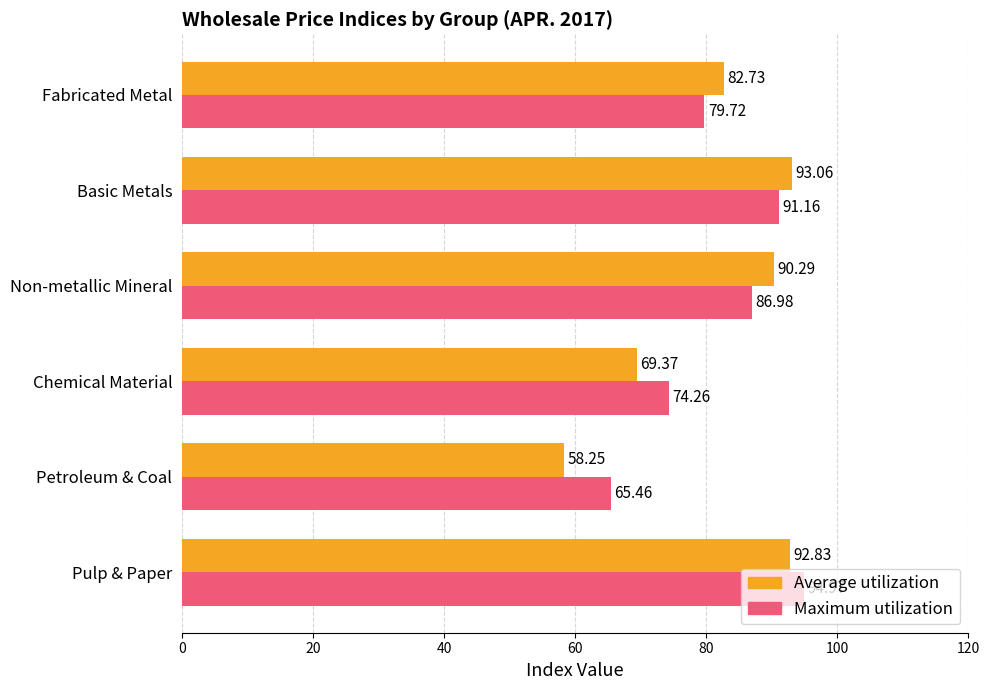

List the series in order of their peak value, lowest first.

Average utilization, Maximum utilization